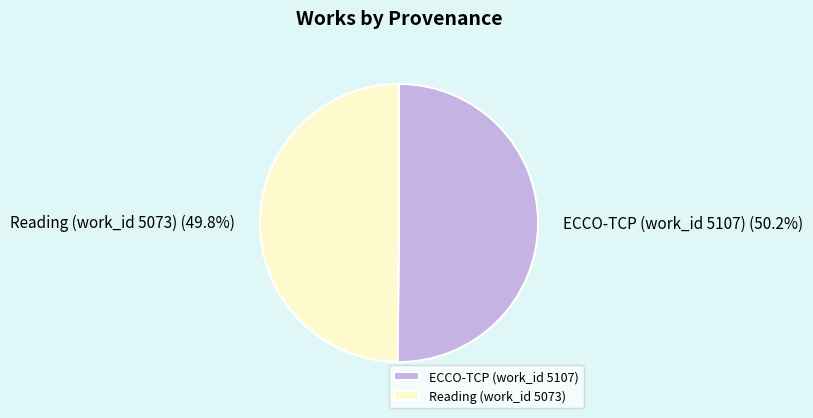

True or false: Reading (work_id 5073) accounts for 64% of the total.

False